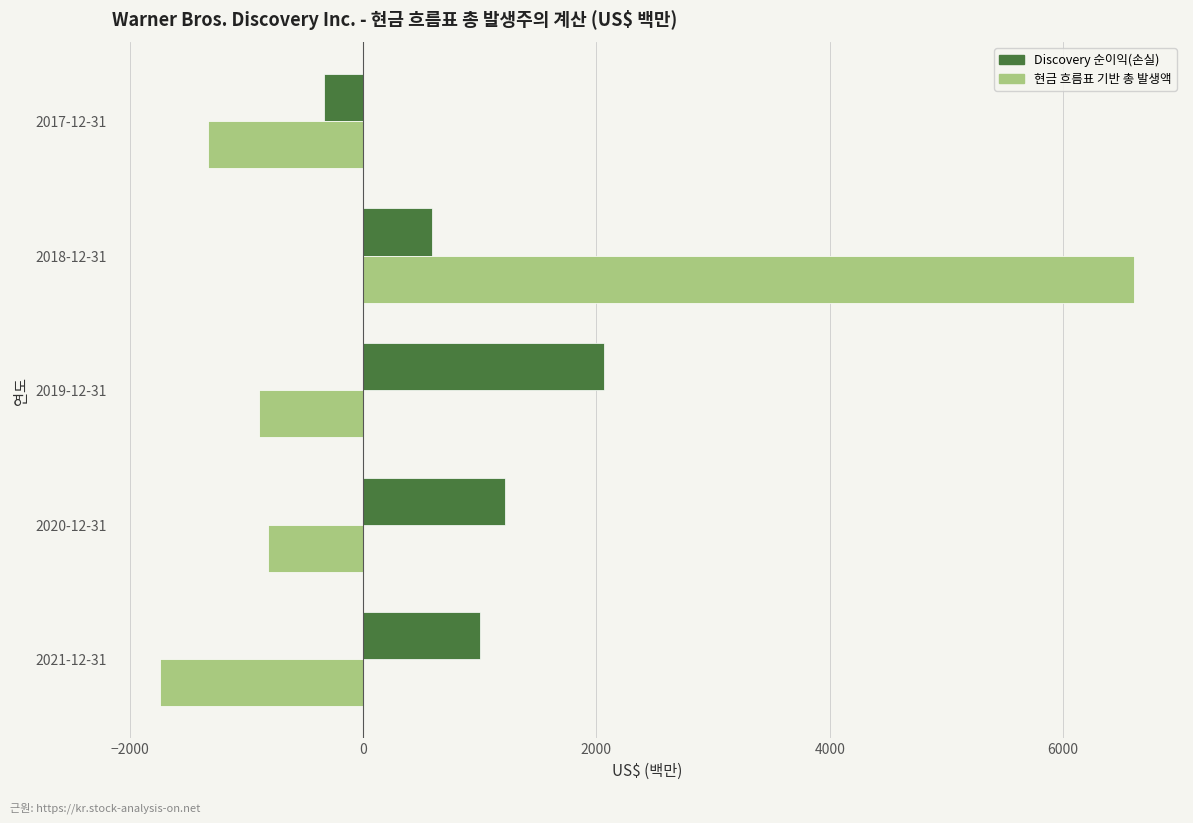

At which category is the sum across all series the highest?

2018-12-31